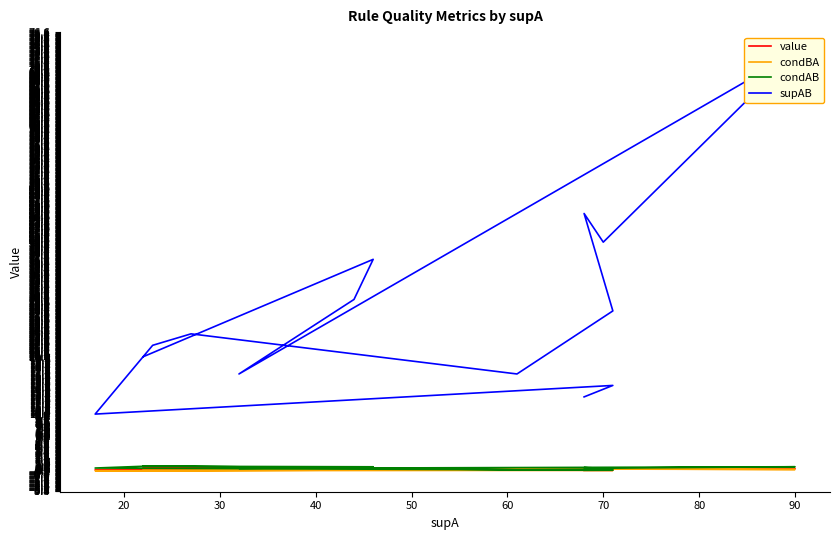

List the series in order of their peak value, highest first.

supAB, condAB, value, condBA